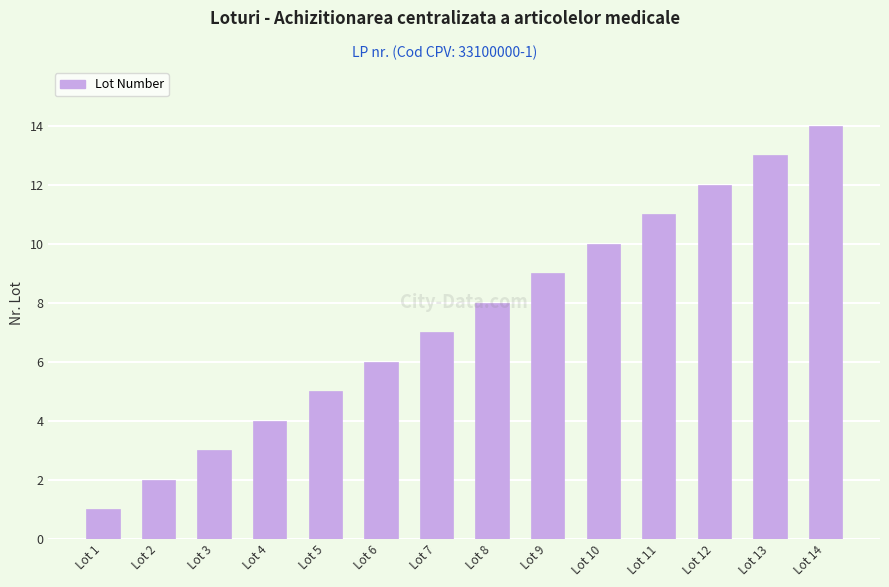

List the labels in order of value, largest first.

Lot 14, Lot 13, Lot 12, Lot 11, Lot 10, Lot 9, Lot 8, Lot 7, Lot 6, Lot 5, Lot 4, Lot 3, Lot 2, Lot 1